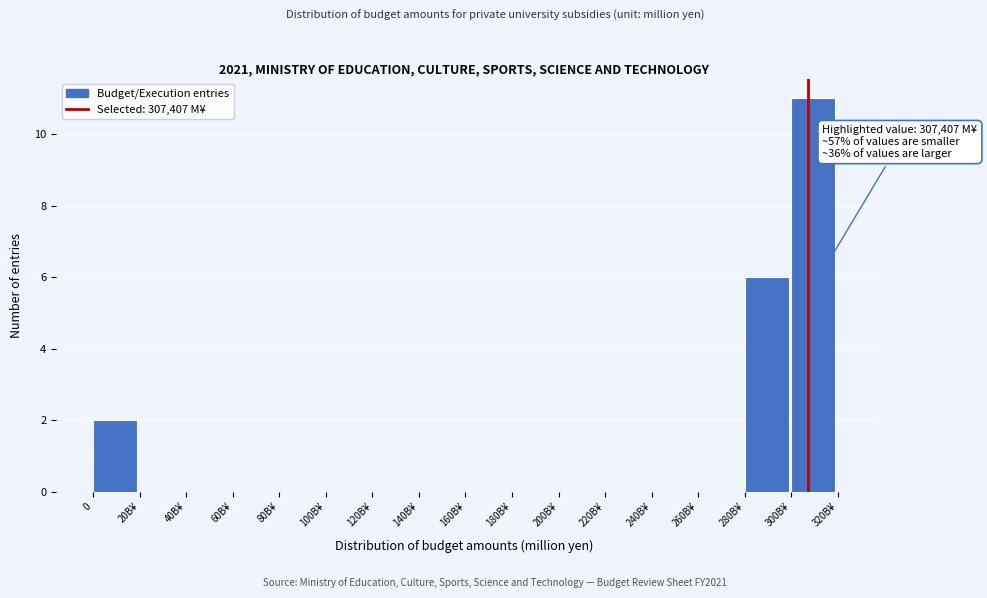

Reading left to right, extract all data points from this chart.

0=2	20B¥=0	40B¥=0	60B¥=0	80B¥=0	100B¥=0	120B¥=0	140B¥=0	160B¥=0	180B¥=0	200B¥=0	220B¥=0	240B¥=0	260B¥=0	280B¥=6	300B¥=11